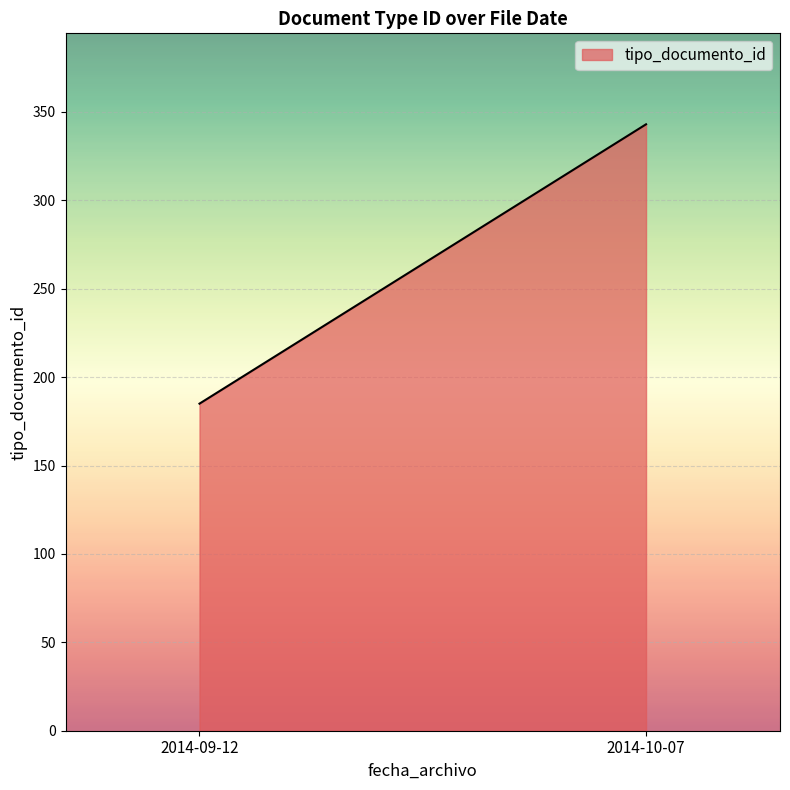

What is the average value?

264